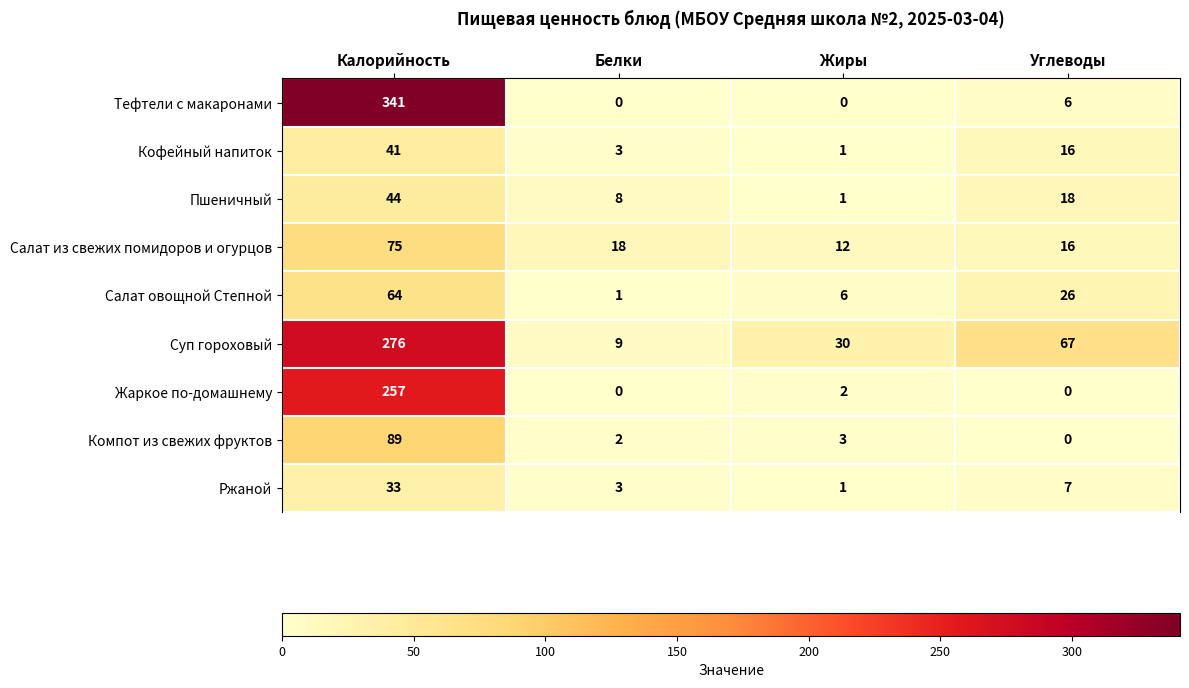

Between Жиры and Углеводы, which series saw the biggest shift?

Суп гороховый